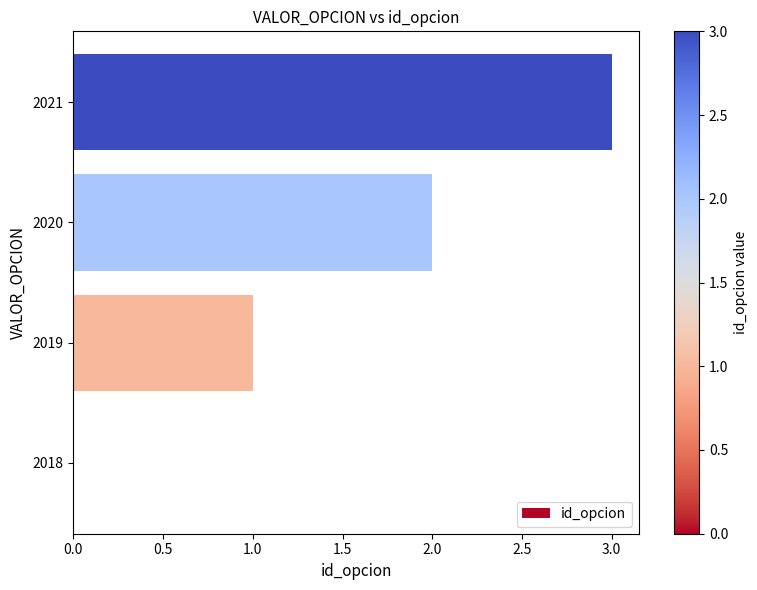

What is the sum of all values?

6